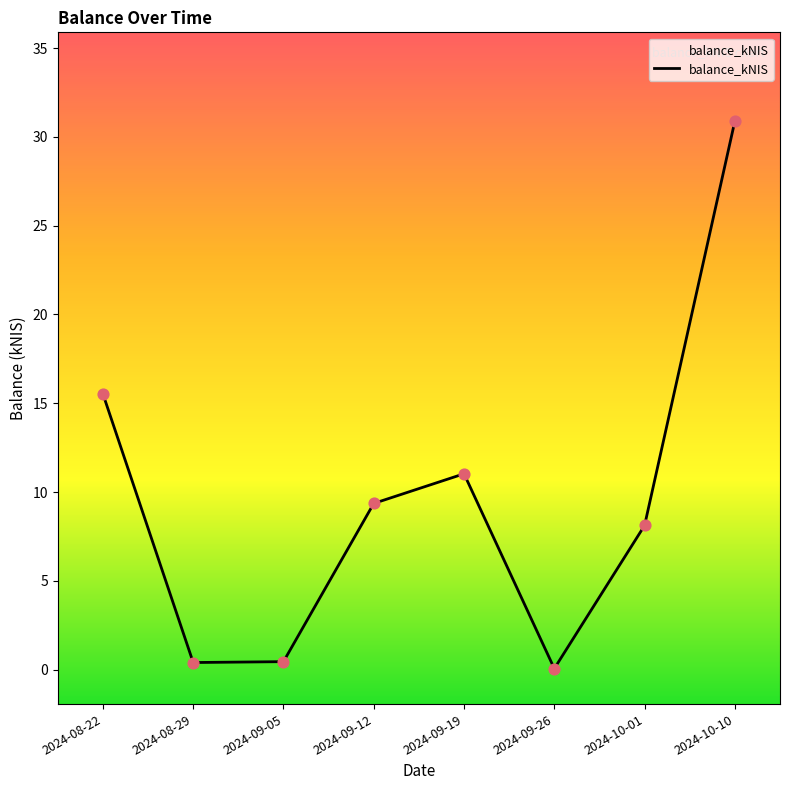

Which has a higher value, 2024-08-22 or 2024-10-10?

2024-10-10